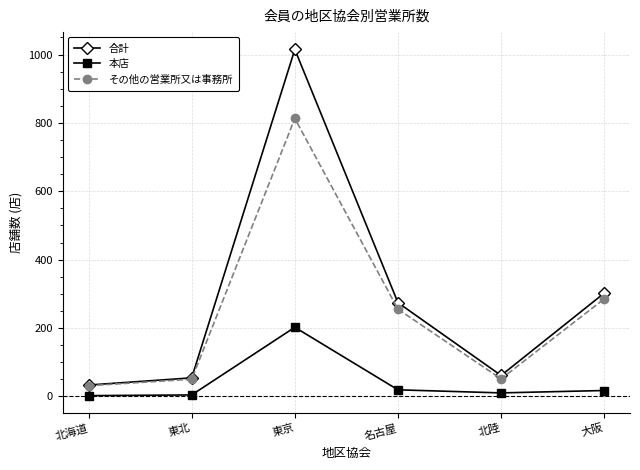

What is the spread (max minus min) of values at 名古屋?

255